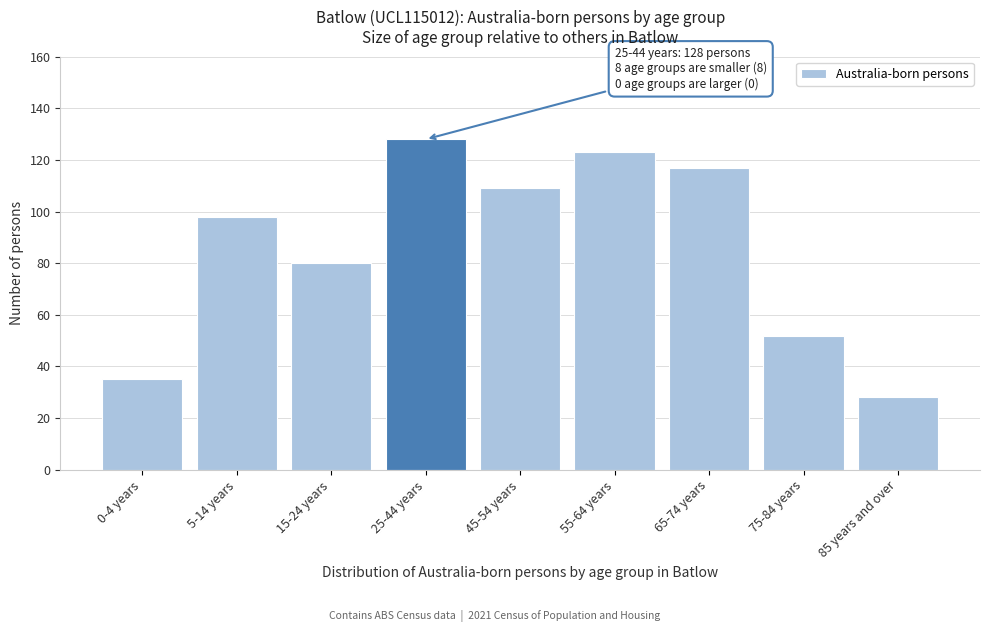

Reading left to right, list all the values displayed in this chart.

0-4 years=35	5-14 years=98	15-24 years=80	25-44 years=128	45-54 years=109	55-64 years=123	65-74 years=117	75-84 years=52	85 years and over=28